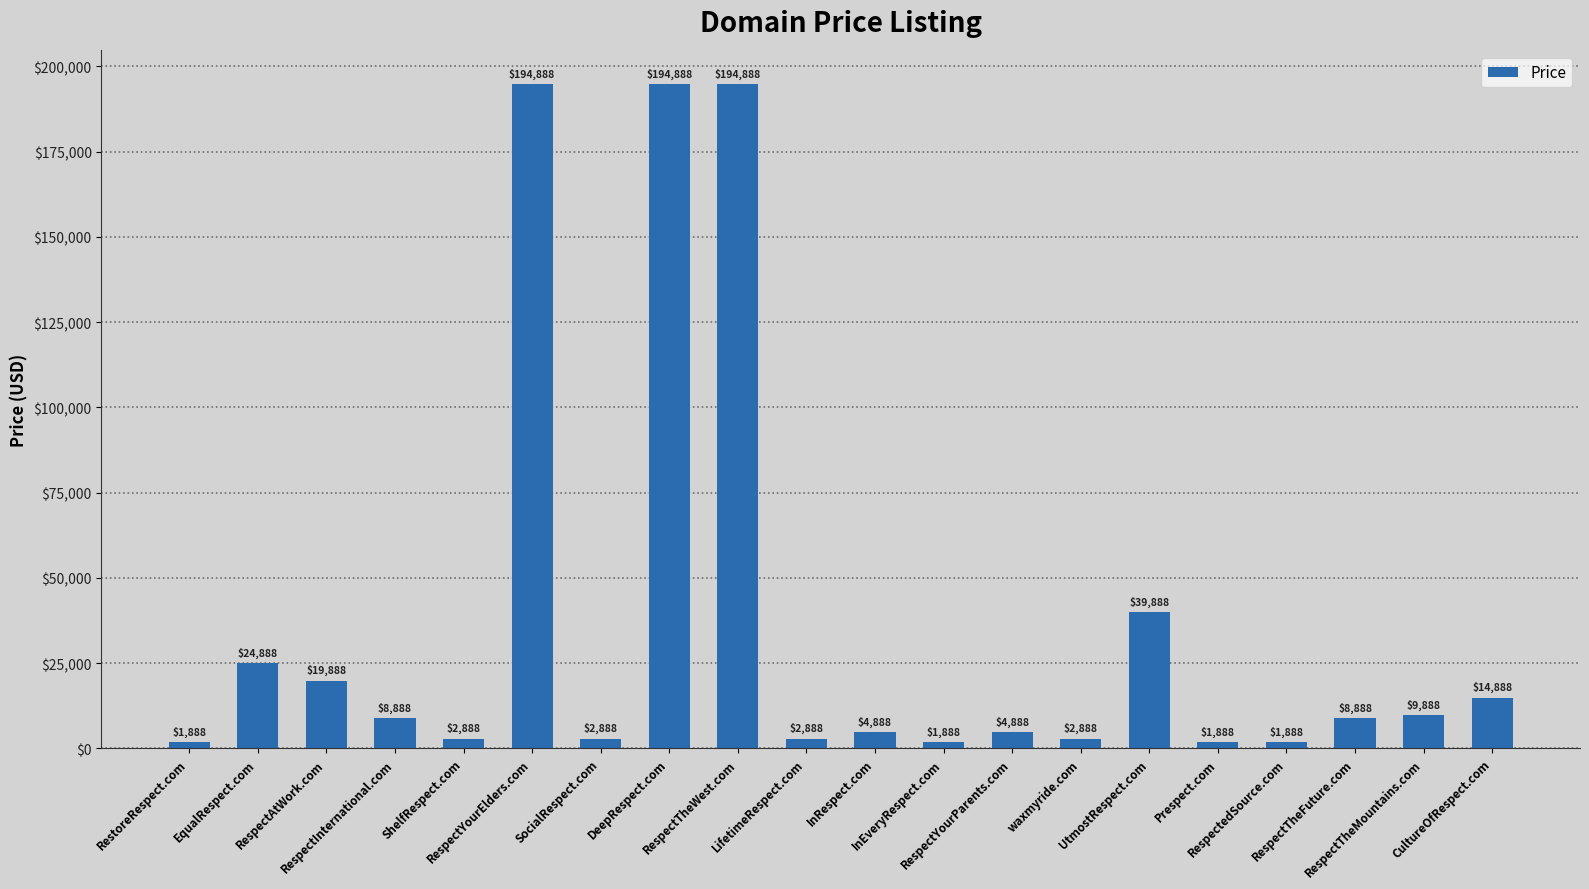

What is the difference between the second highest and second lowest values?

193000